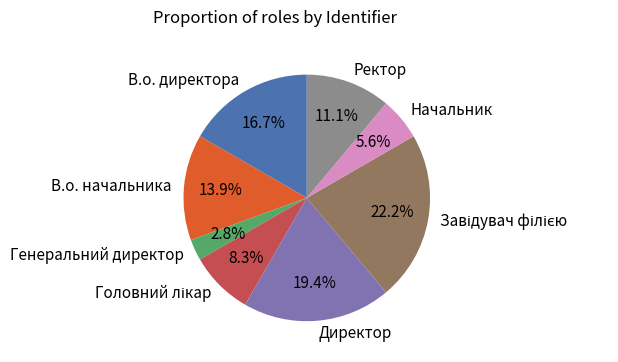

What is the smallest slice in the pie chart?

Генеральний директор